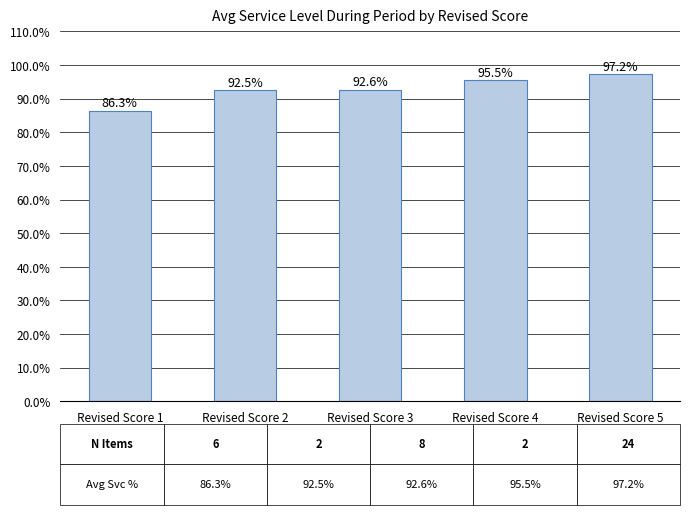

Read the value at Revised Score 5.

97.2